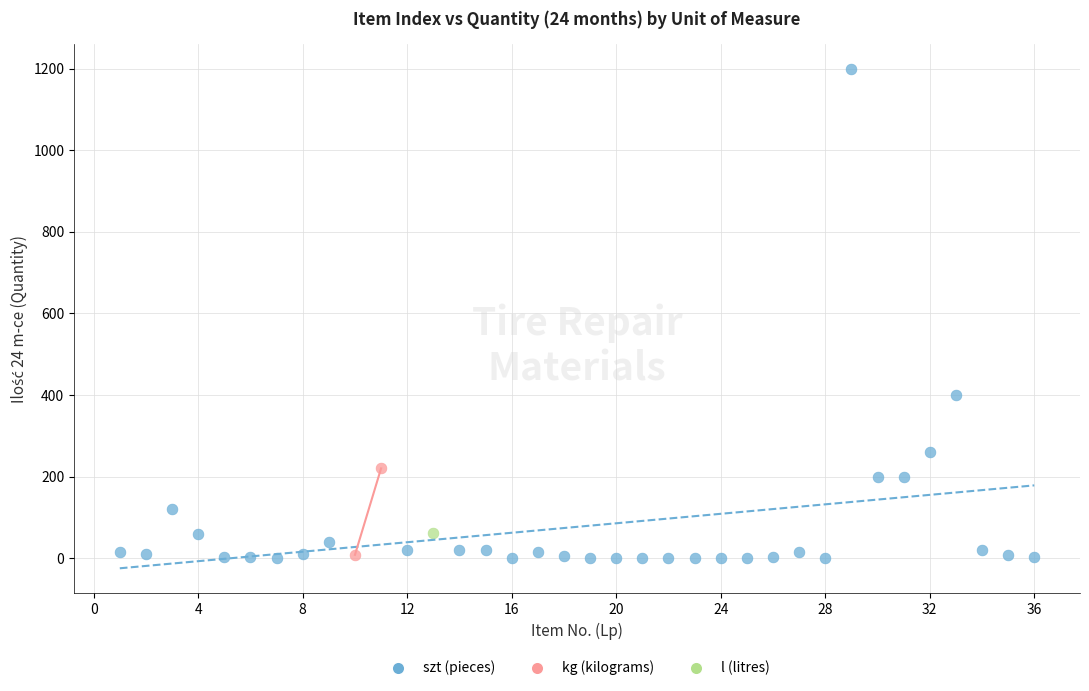

What are all the series names shown in the legend?

szt (pieces), kg (kilograms), l (litres)